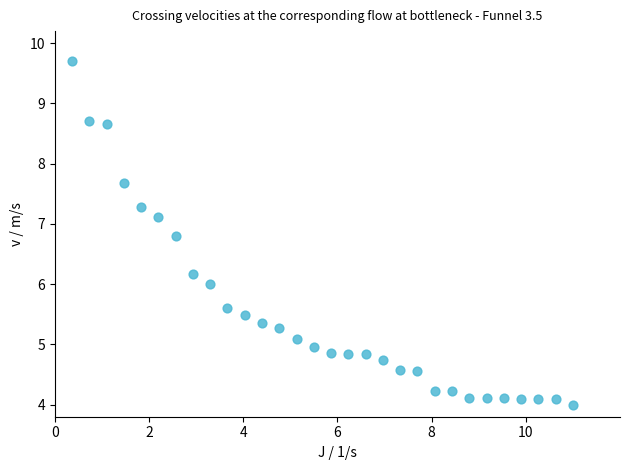

What is the range of Y values (max minus min)?

5.7